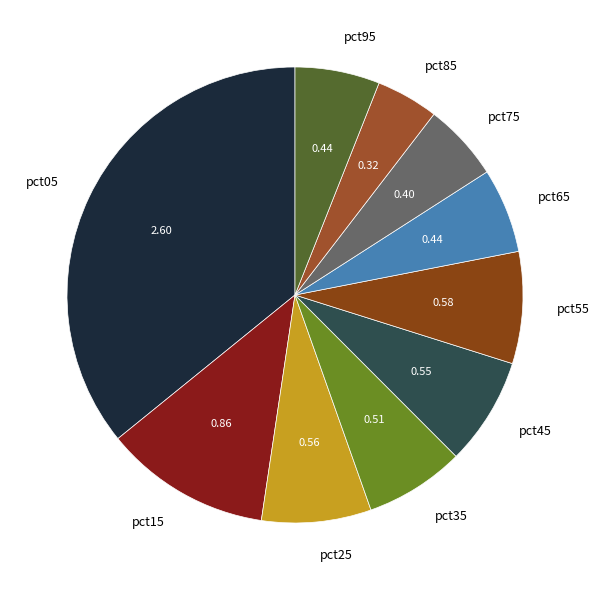

How many slices are in this pie chart?

10